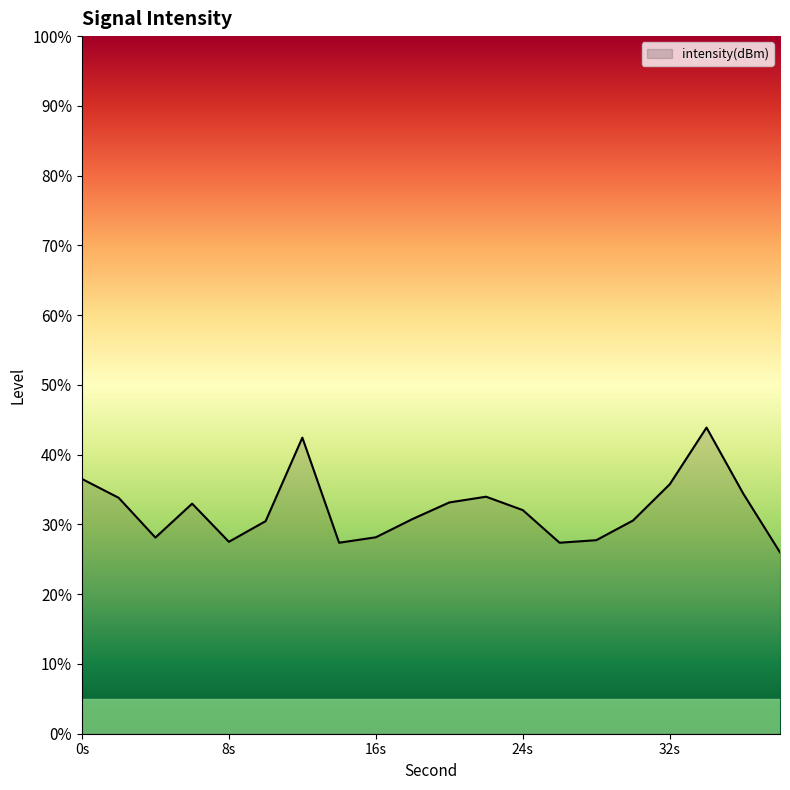

How many lines are shown in the chart?

1